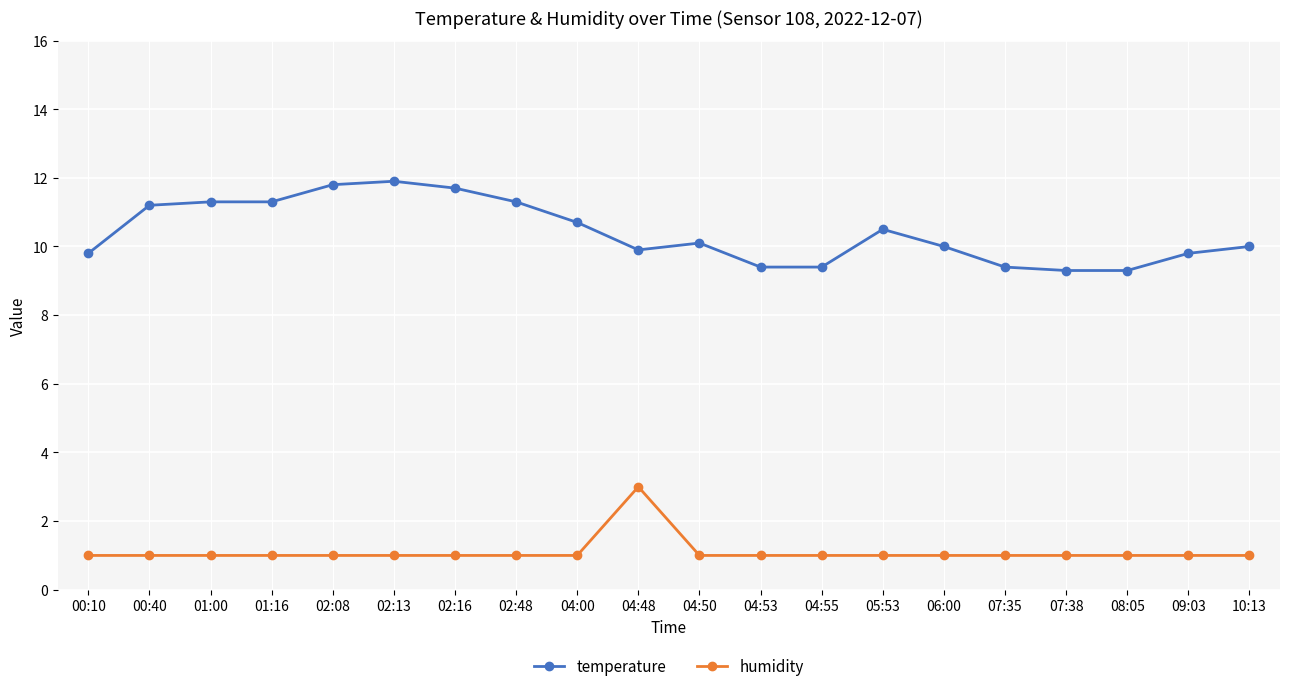

Does the chart have visible grid lines?

Yes